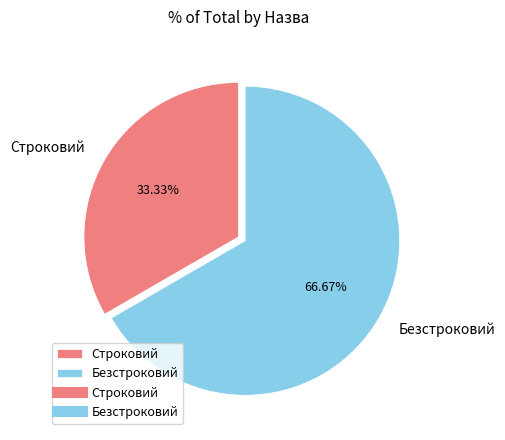

Rank the categories by value from highest to lowest.

Безстроковий, Строковий